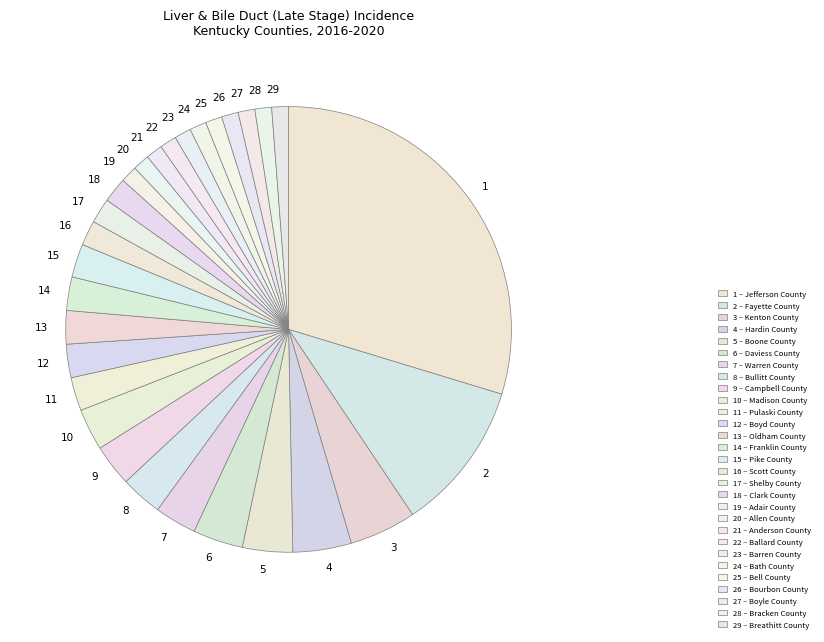

What is the ratio of the value at 17 to the value at 5?

0.5